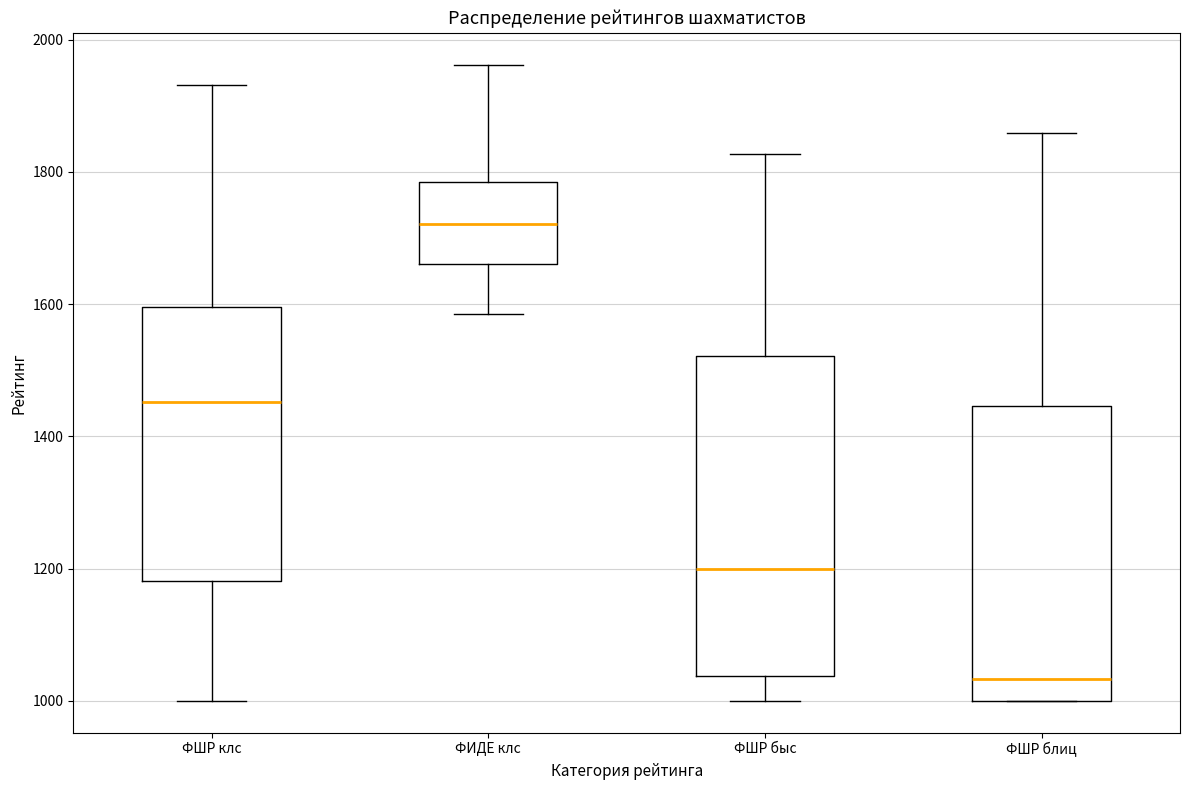

Reading left to right, read every box against the y-axis: the position of its median line, the range the box covers, and the ends of its whiskers. The values are not printed on the chart, so give them approximately, as read against the axis.

ФШР клс: median 1460, box 1180 to 1600, whiskers 1000 to 1940
ФИДЕ клс: median 1720, box 1660 to 1780, whiskers 1580 to 1960
ФШР быс: median 1200, box 1040 to 1520, whiskers 1000 to 1820
ФШР блиц: median 1040, box 1000 to 1440, whiskers 1000 to 1860